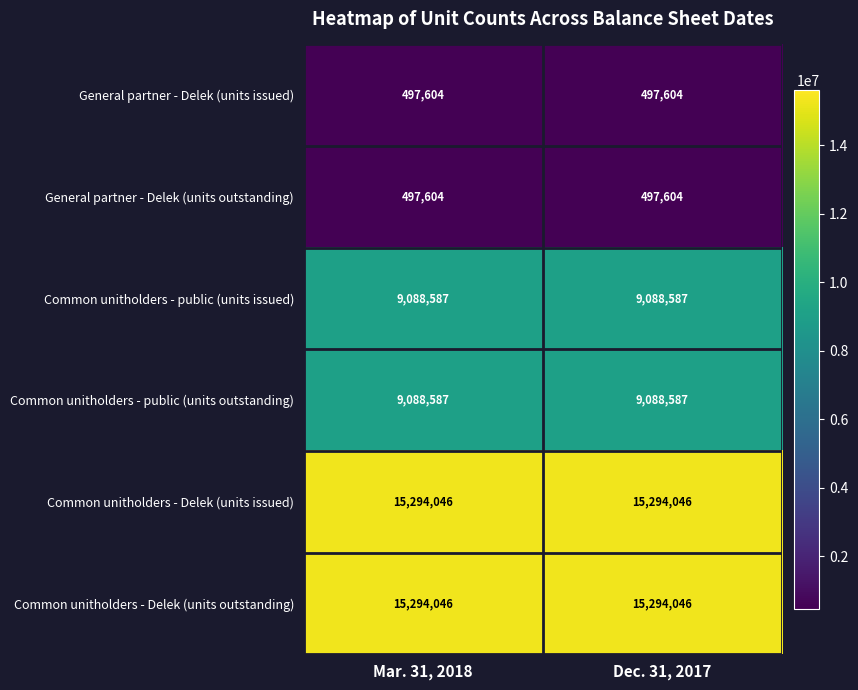

What is the spread (max minus min) of values at Mar. 31, 2018?

14796442